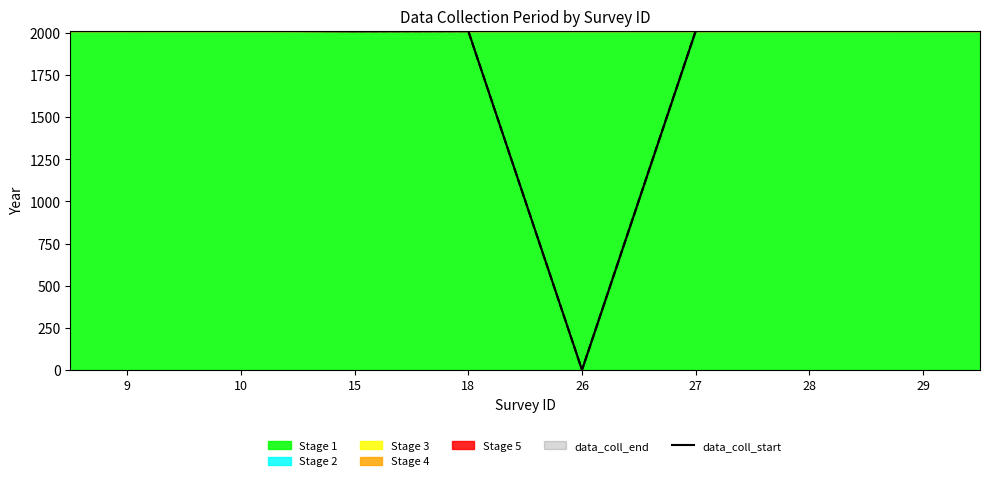

List the labels in order of value, largest first.

10, 9, 27, 28, 29, 18, 15, 26